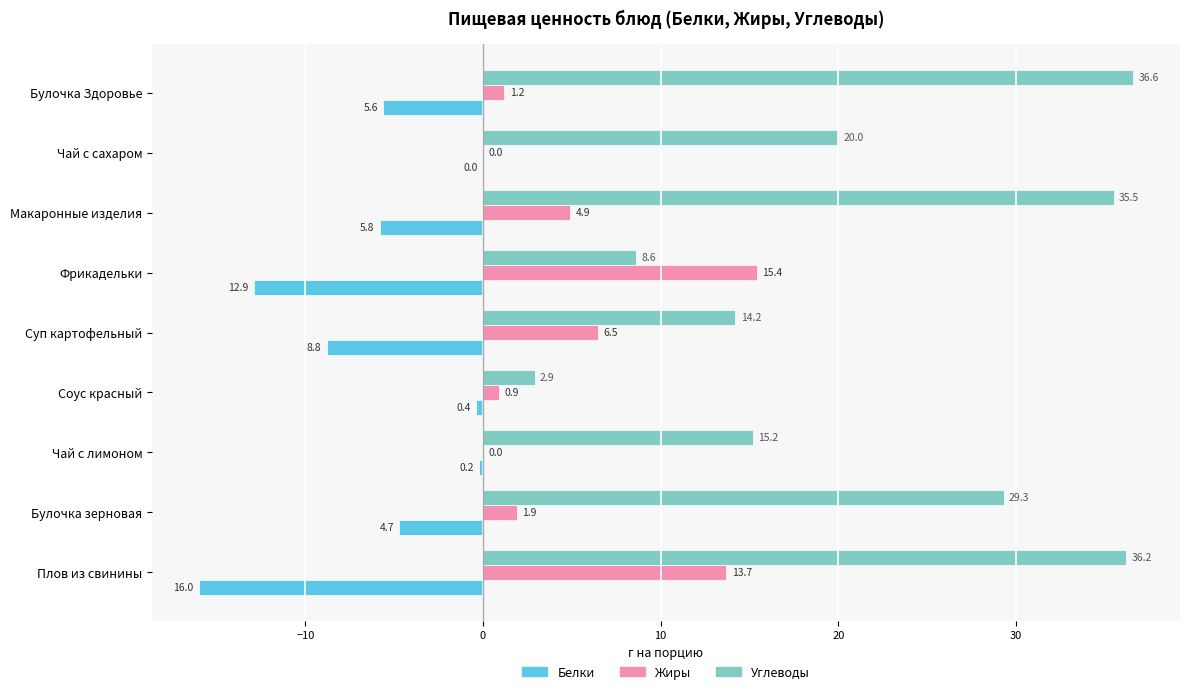

At which category is the sum across all series the highest?

Макаронные изделия